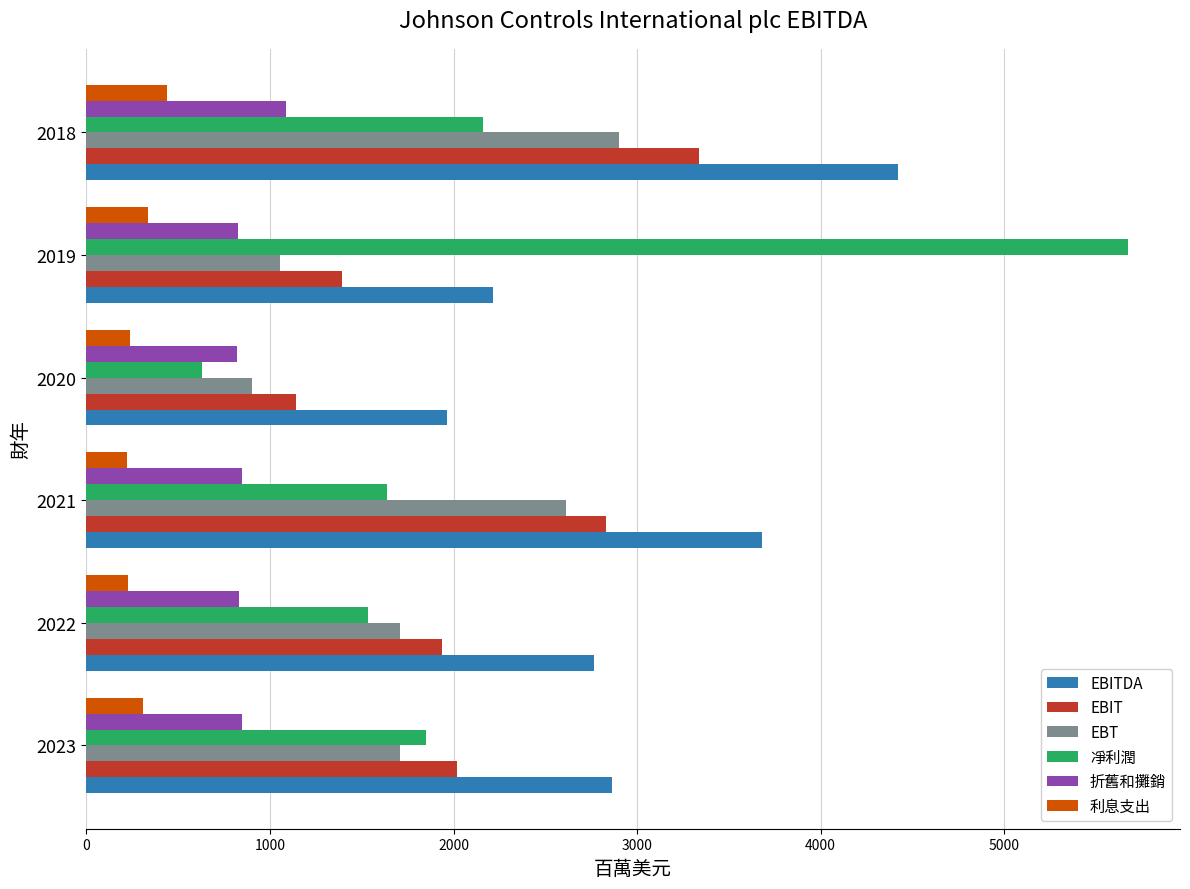

What is the average value of the EBIT series?

2110